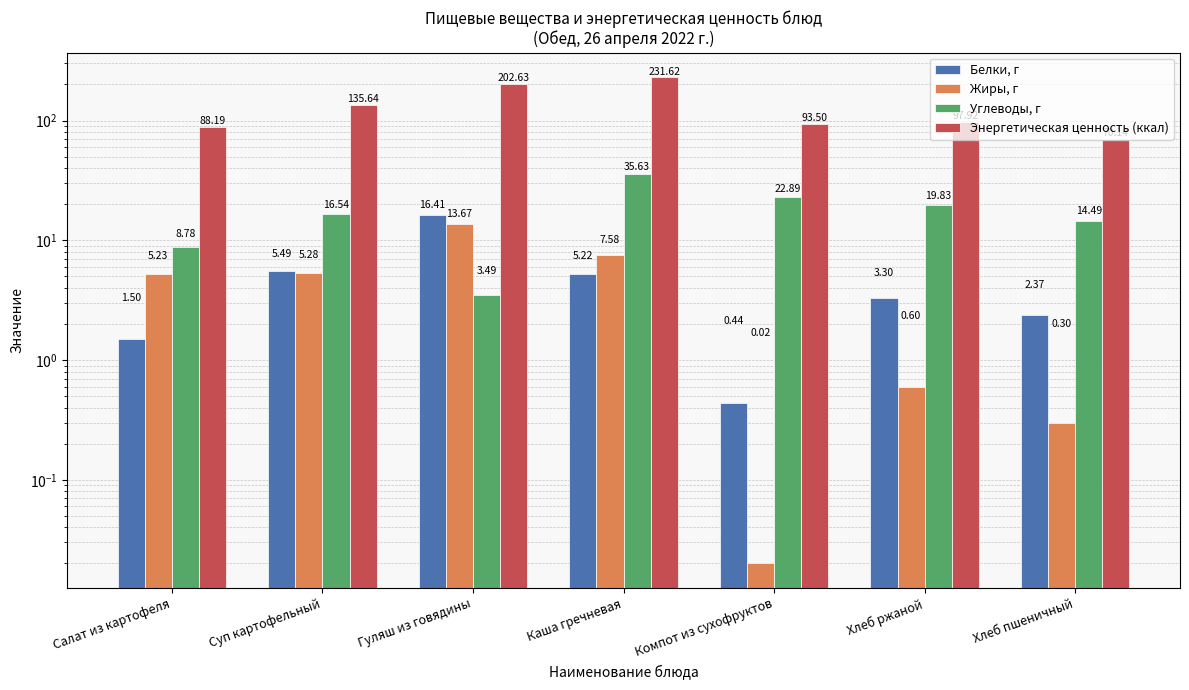

Reading right to left, extract all data points from this chart.

Белки, г: Хлеб пшеничный=2.4	Хлеб ржаной=3.3	Компот из сухофруктов=0.4	Каша гречневая=5.2	Гуляш из говядины=16.4	Суп картофельный=5.5	Салат из картофеля=1.5
Жиры, г: Хлеб пшеничный=0.3	Хлеб ржаной=0.6	Компот из сухофруктов=0.0	Каша гречневая=7.6	Гуляш из говядины=13.7	Суп картофельный=5.3	Салат из картофеля=5.2
Углеводы, г: Хлеб пшеничный=14.5	Хлеб ржаной=19.8	Компот из сухофруктов=22.9	Каша гречневая=35.6	Гуляш из говядины=3.5	Суп картофельный=16.5	Салат из картофеля=8.8
Энергетическая ценность (ккал): Хлеб пшеничный=70.1	Хлеб ржаной=97.9	Компот из сухофруктов=93.5	Каша гречневая=231.6	Гуляш из говядины=202.6	Суп картофельный=135.6	Салат из картофеля=88.2